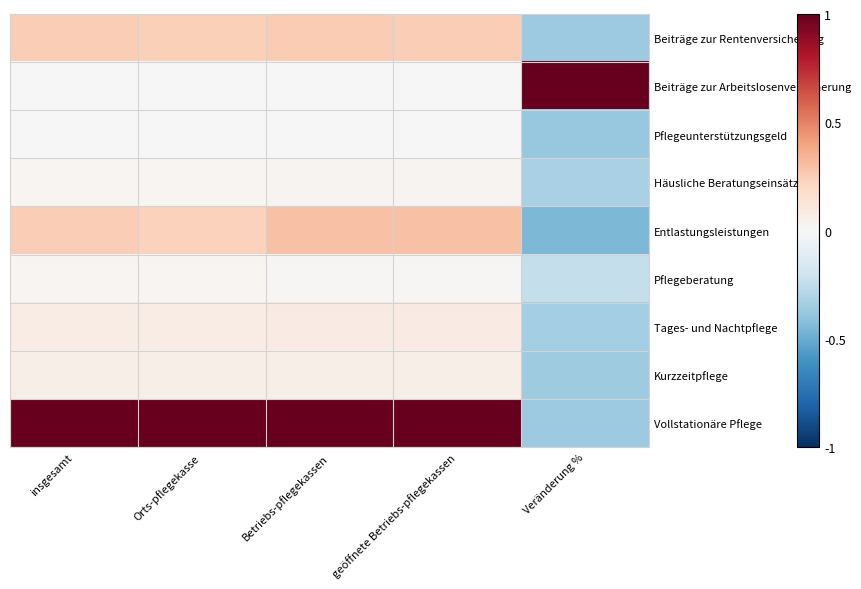

Reading right to left, transcribe all the data shown in this chart.

Beiträge zur Rentenversicherung: Veränderung %=-0.4	geöffnete Betriebs-pflegekassen=0.2	Betriebs-pflegekassen=0.3	Orts-pflegekasse=0.2	insgesamt=0.2
Beiträge zur Arbeitslosenversicherung: Veränderung %=1.0	geöffnete Betriebs-pflegekassen=0.0	Betriebs-pflegekassen=0.0	Orts-pflegekasse=0.0	insgesamt=0.0
Pflegeunterstützungsgeld: Veränderung %=-0.4	geöffnete Betriebs-pflegekassen=0.0	Betriebs-pflegekassen=0.0	Orts-pflegekasse=0.0	insgesamt=0.0
Häusliche Beratungseinsätze: Veränderung %=-0.3	geöffnete Betriebs-pflegekassen=0.0	Betriebs-pflegekassen=0.0	Orts-pflegekasse=0.0	insgesamt=0.0
Entlastungsleistungen: Veränderung %=-0.4	geöffnete Betriebs-pflegekassen=0.3	Betriebs-pflegekassen=0.3	Orts-pflegekasse=0.2	insgesamt=0.2
Pflegeberatung: Veränderung %=-0.2	geöffnete Betriebs-pflegekassen=0.0	Betriebs-pflegekassen=0.0	Orts-pflegekasse=0.0	insgesamt=0.0
Tages- und Nachtpflege: Veränderung %=-0.3	geöffnete Betriebs-pflegekassen=0.1	Betriebs-pflegekassen=0.1	Orts-pflegekasse=0.1	insgesamt=0.1
Kurzzeitpflege: Veränderung %=-0.4	geöffnete Betriebs-pflegekassen=0.1	Betriebs-pflegekassen=0.1	Orts-pflegekasse=0.1	insgesamt=0.1
Vollstationäre Pflege: Veränderung %=-0.4	geöffnete Betriebs-pflegekassen=1.0	Betriebs-pflegekassen=1.0	Orts-pflegekasse=1.0	insgesamt=1.0